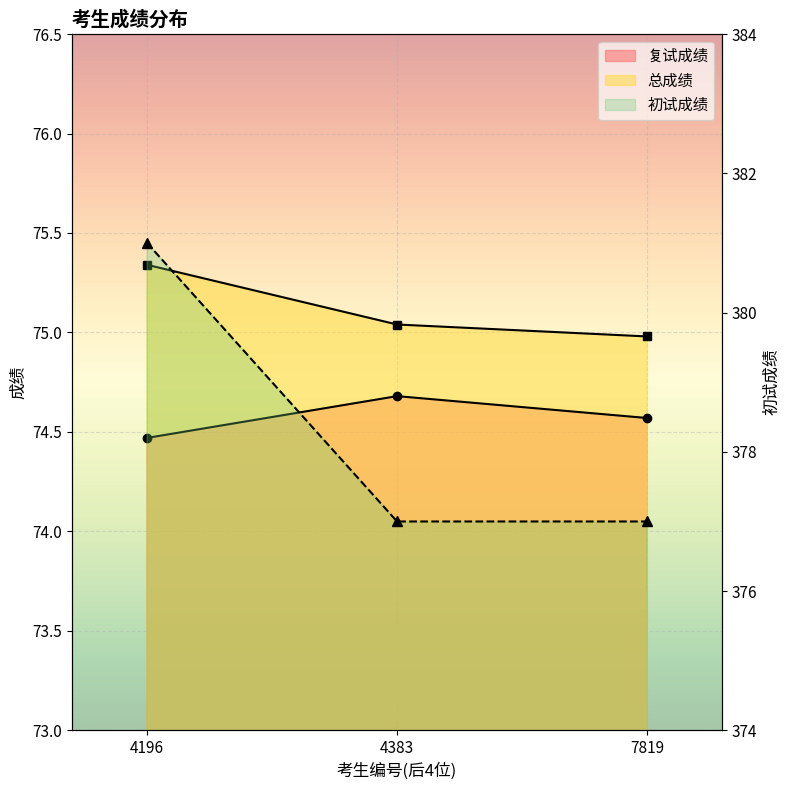

Rank the series by their maximum value, from highest to lowest.

初试成绩, 总成绩, 复试成绩